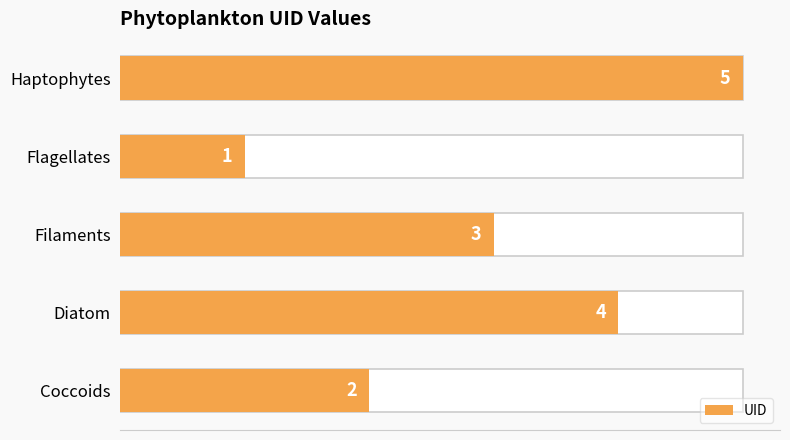

The chart shows a value of 1 at Diatom. True or false?

False